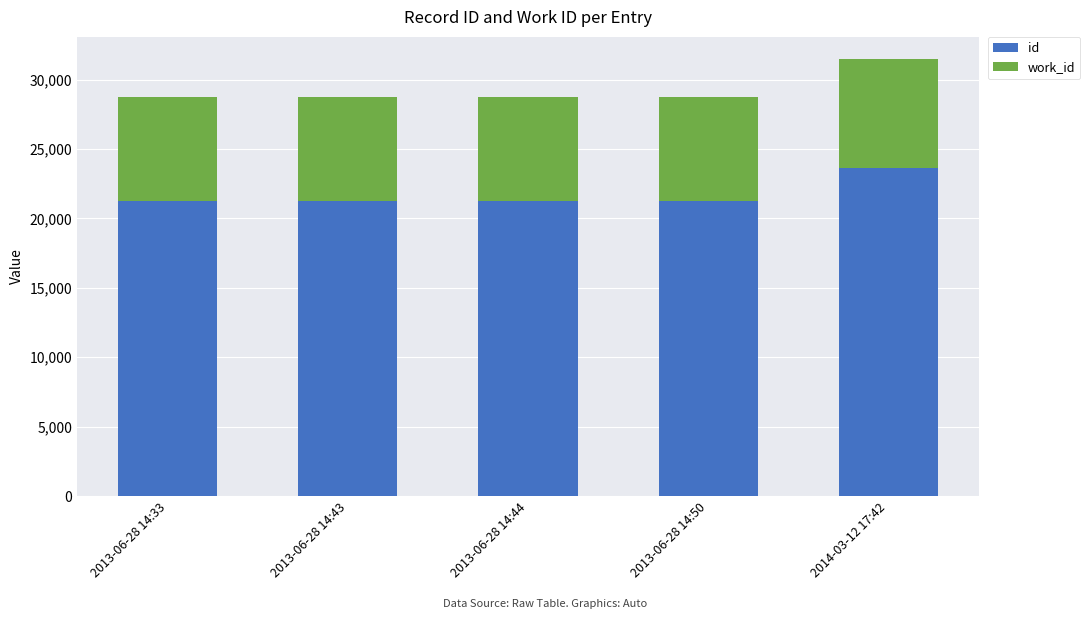

Which series has the widest spread of values?

id